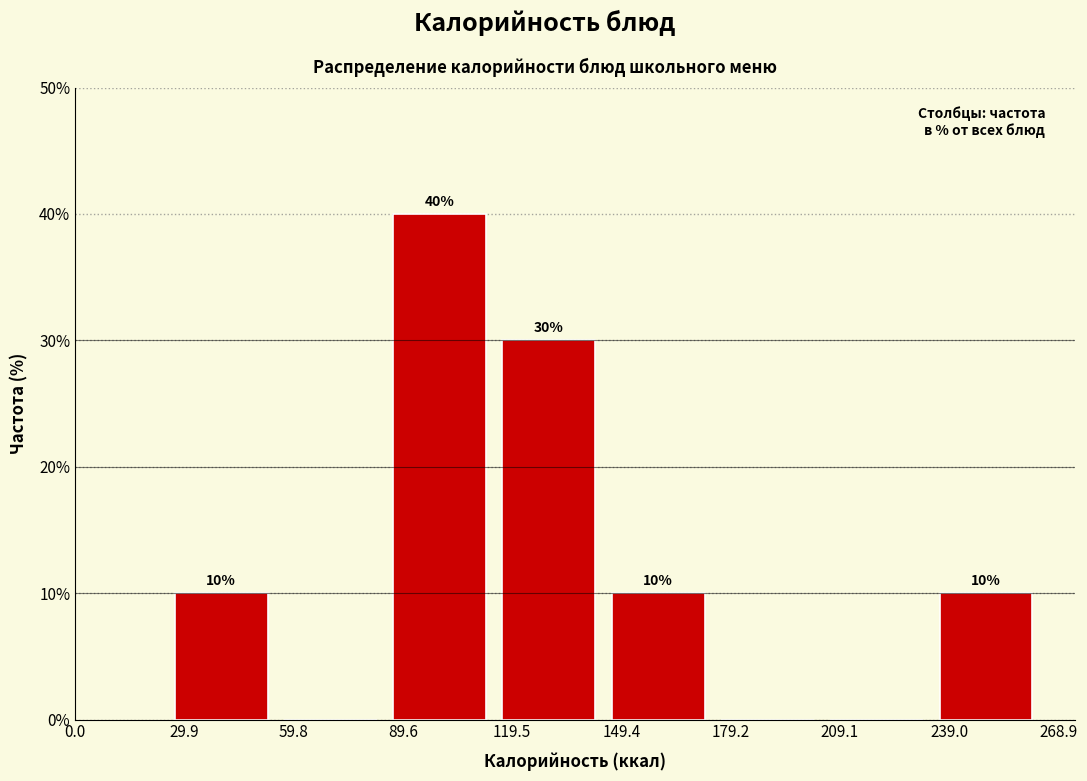

Over which range of the x-axis is the bar tallest?

85 to 115